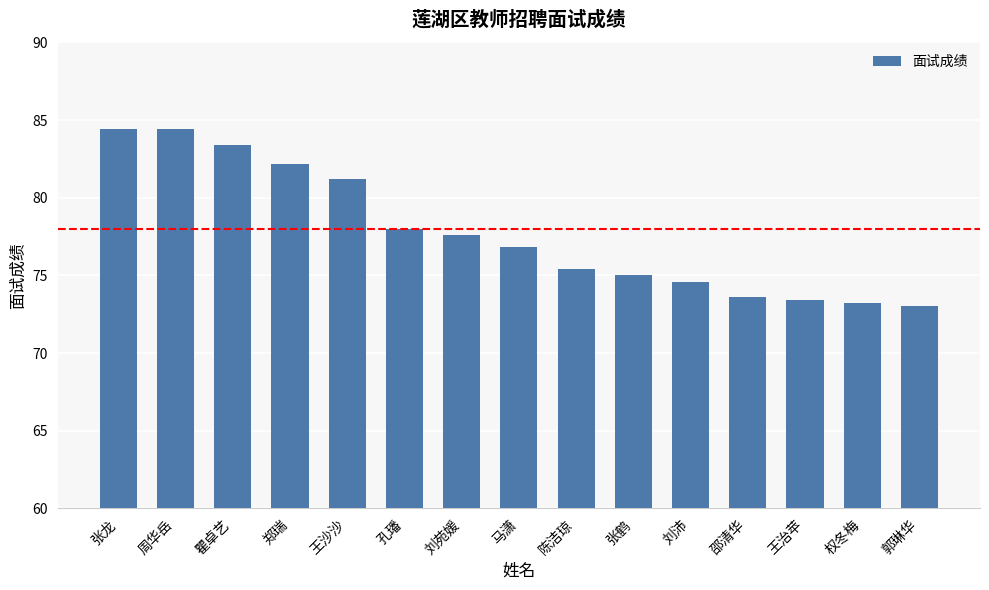

What is the difference between the values at 王沙沙 and 陈洁琼?

5.8